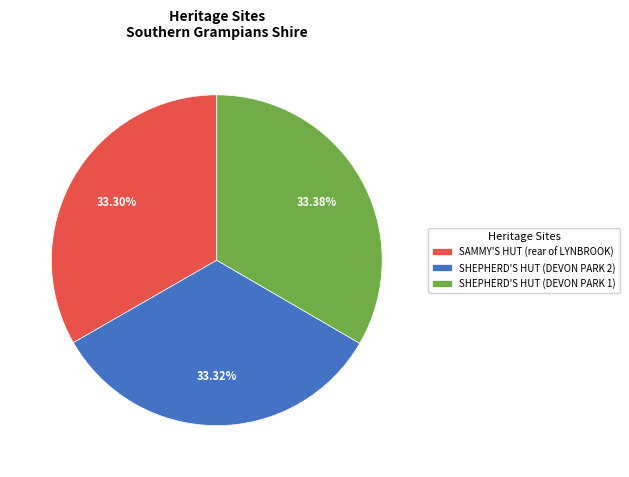

Does SHEPHERD'S HUT (DEVON PARK 2) account for over 50% of the chart?

No